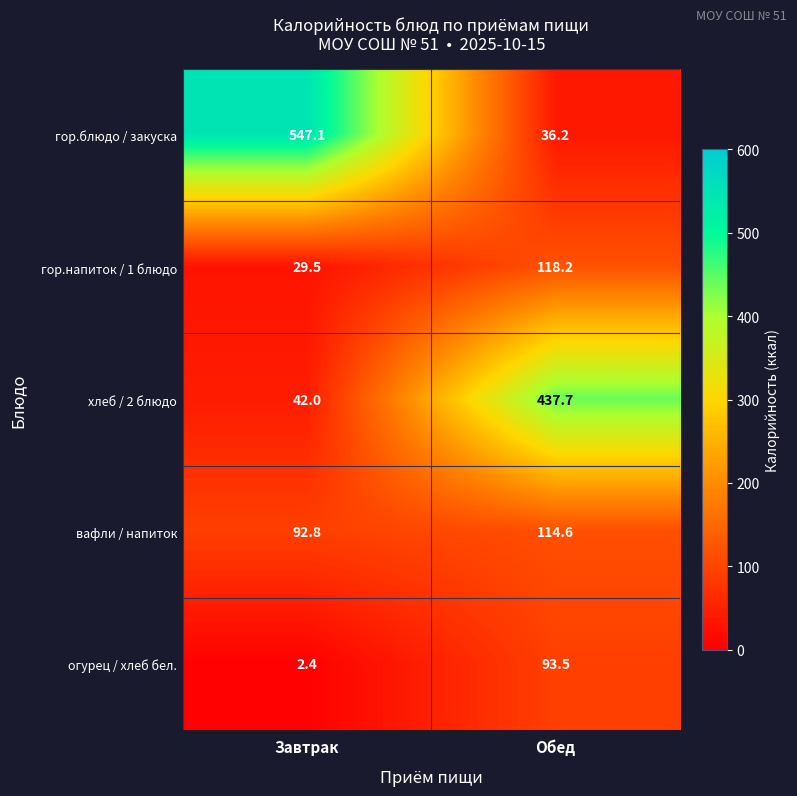

Which label corresponds to the largest value in the chart?

Завтрак